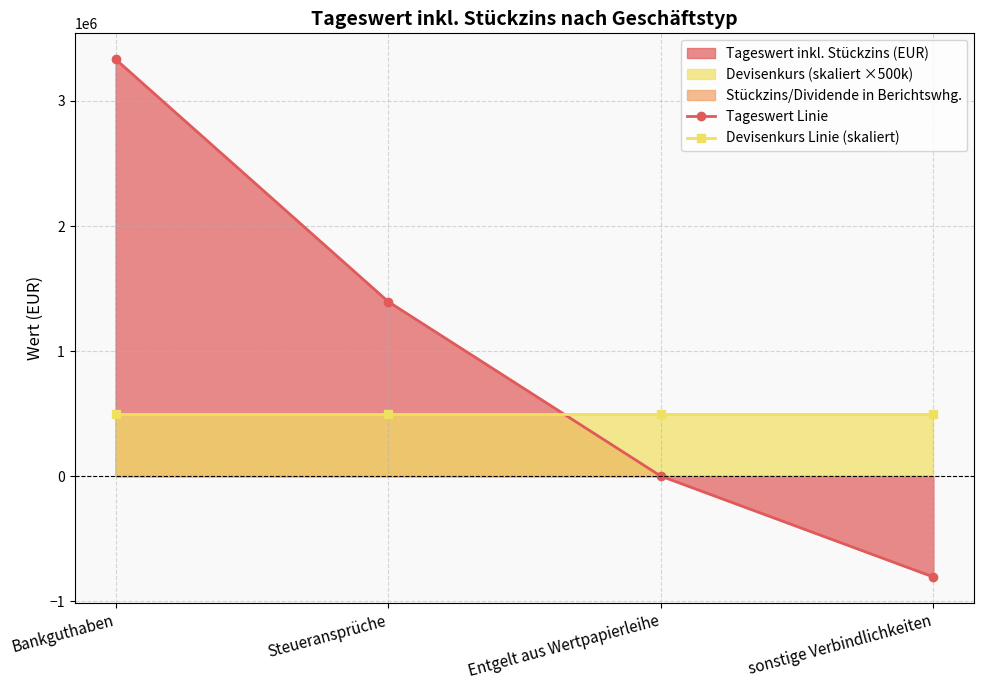

What is the minimum value for Tageswert Linie?

-805838.7